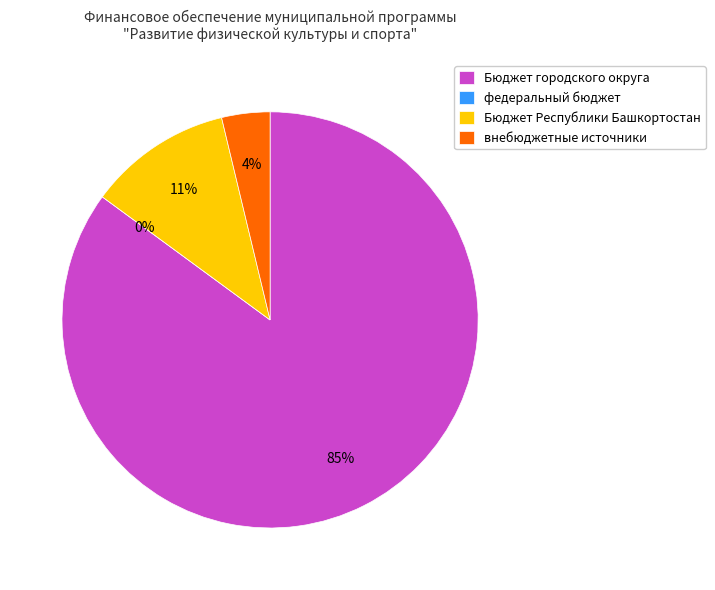

What percentage is the Бюджет городского округа slice, to the nearest percent?

85%